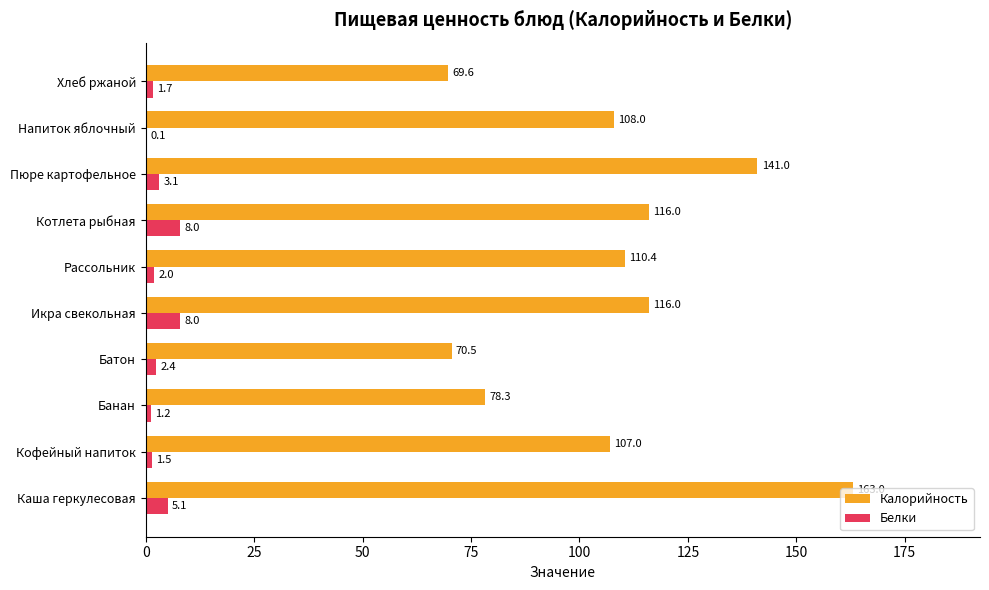

The Белки series shows 1.7 at Хлеб ржаной. True or false?

True